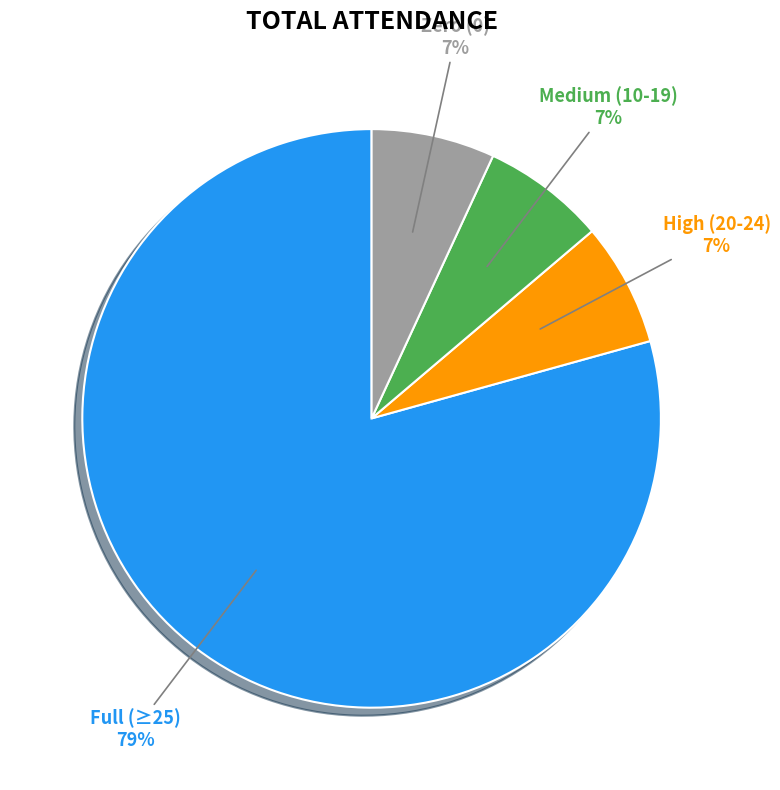

Which has a higher value, High (20-24) or Full (≥25)?

Full (≥25)